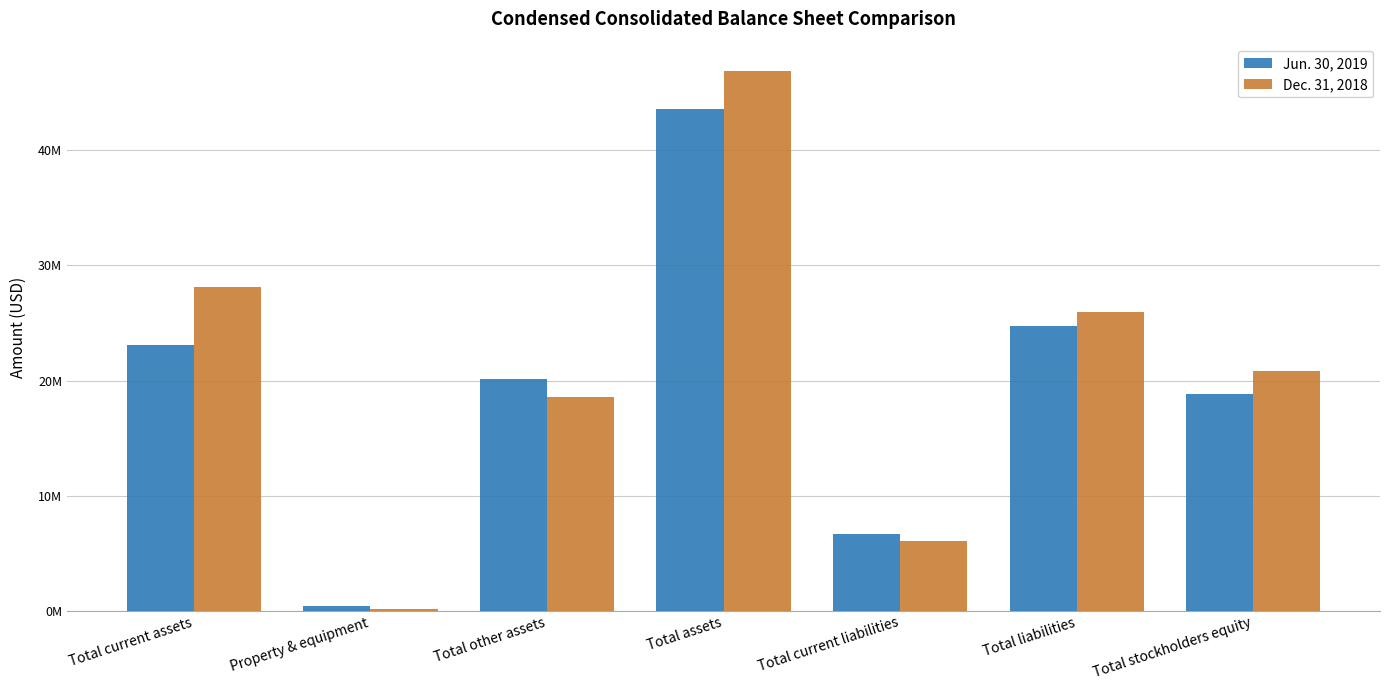

What is the difference between the second highest and minimum values in the Dec. 31, 2018 series?

27946516